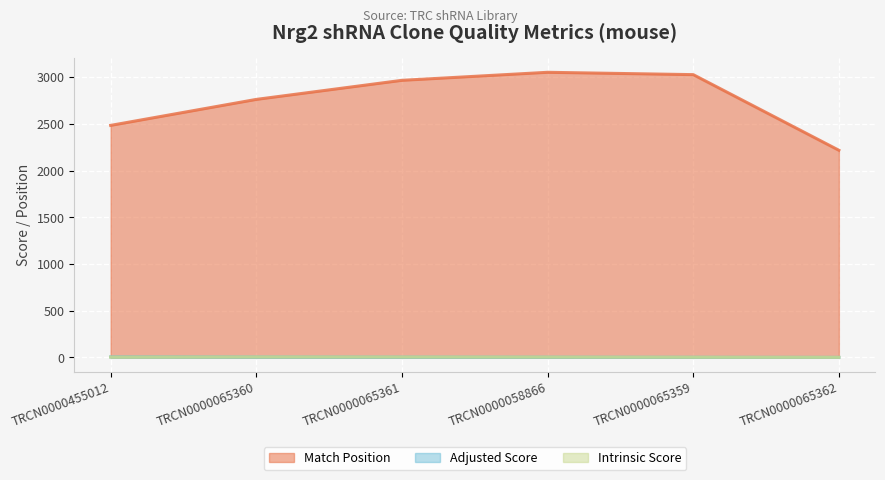

Reading left to right, extract all data points from this chart.

Match Position: TRCN0000455012=2483.0	TRCN0000065360=2761.0	TRCN0000065361=2965.0	TRCN0000058866=3051.0	TRCN0000065359=3026.0	TRCN0000065362=2217.0
Adjusted Score: TRCN0000455012=5.7	TRCN0000065360=4.5	TRCN0000065361=3.5	TRCN0000058866=2.8	TRCN0000065359=1.8	TRCN0000065362=0.9
Intrinsic Score: TRCN0000455012=4.0	TRCN0000065360=5.6	TRCN0000065361=5.0	TRCN0000058866=4.0	TRCN0000065359=2.6	TRCN0000065362=1.4